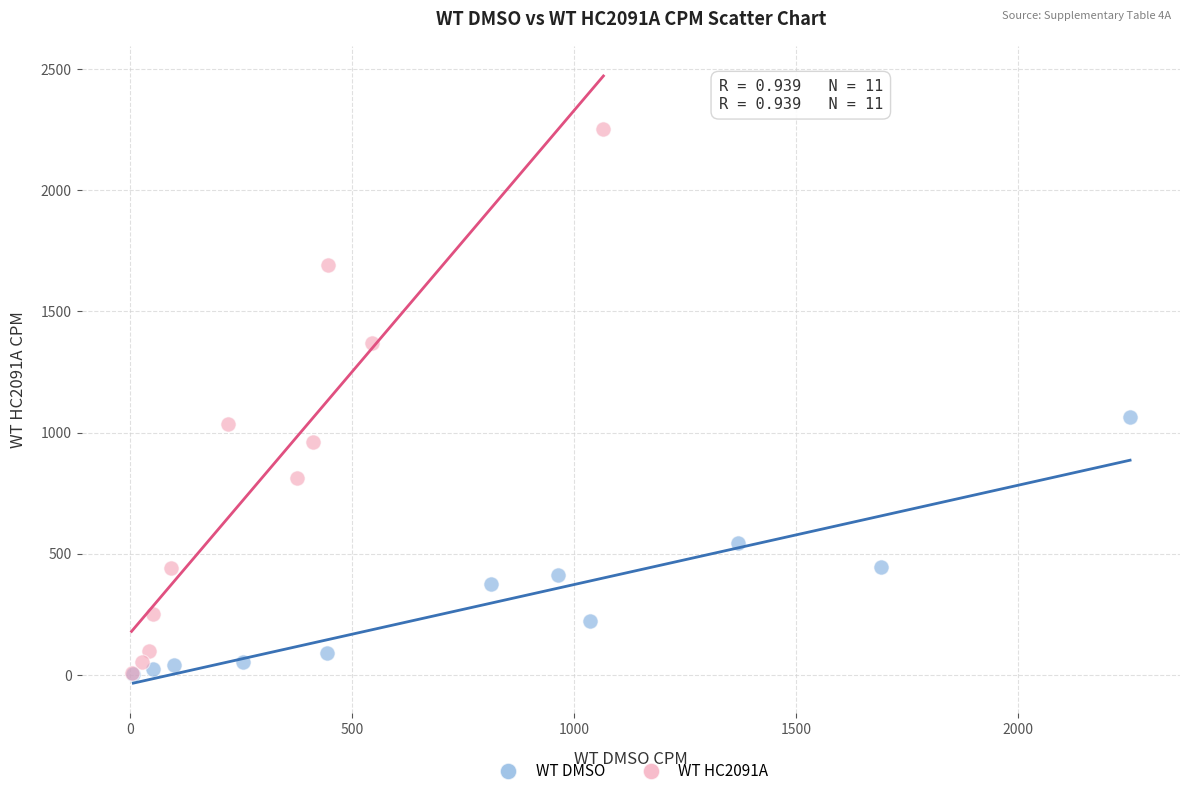

Which series has the largest Y range (max minus min)?

WT HC2091A